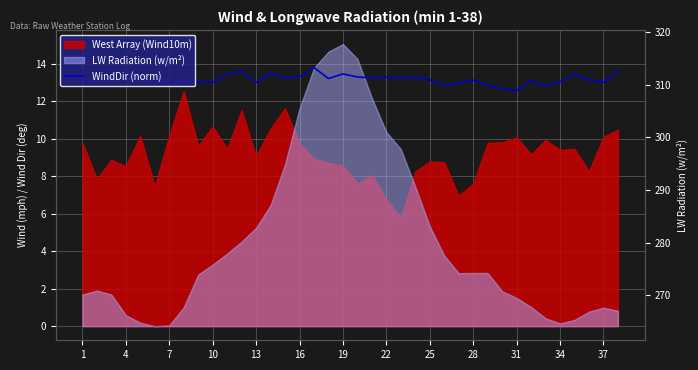

What is the change in value from 22 to 37?

+0.6